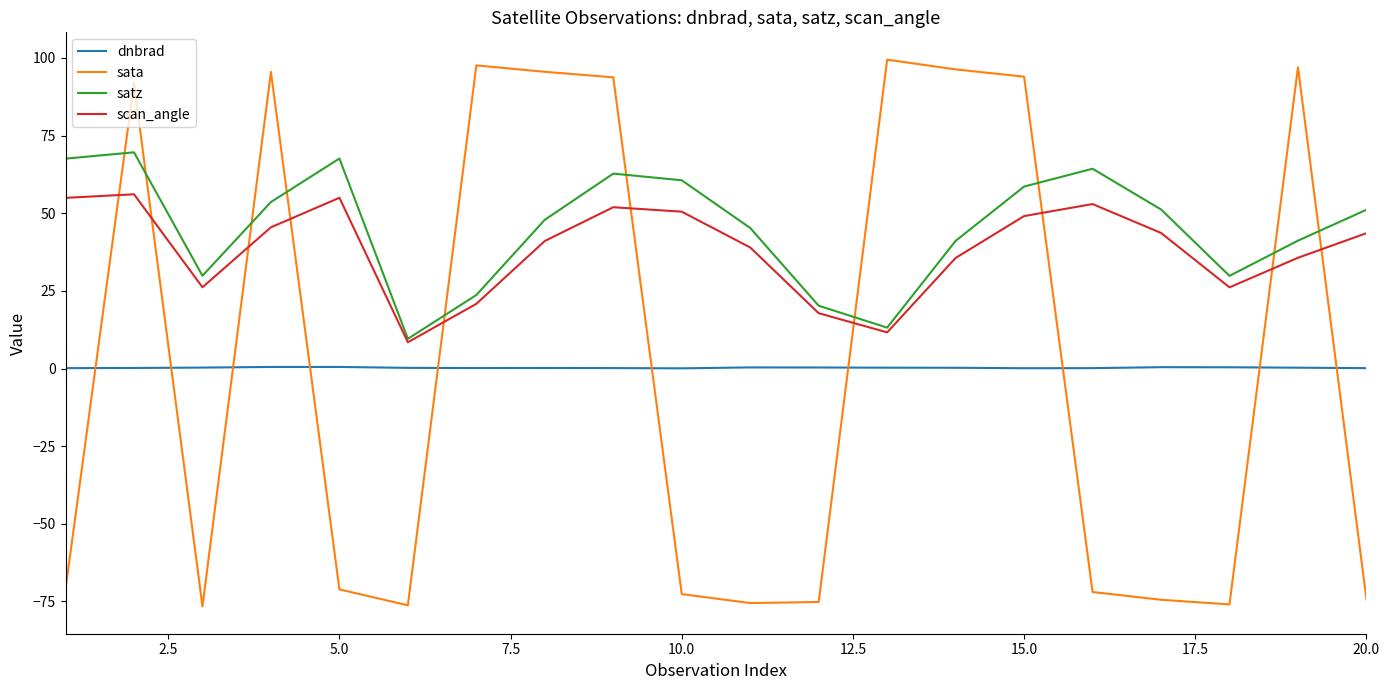

Which series has the largest range (max minus min)?

sata